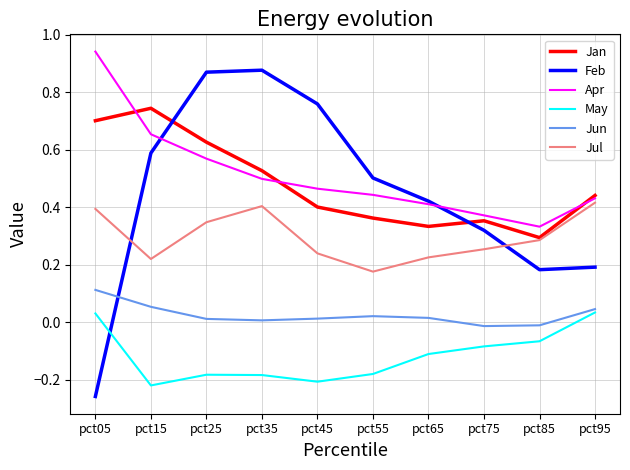

At which label does Jun first exceed 0?

pct05